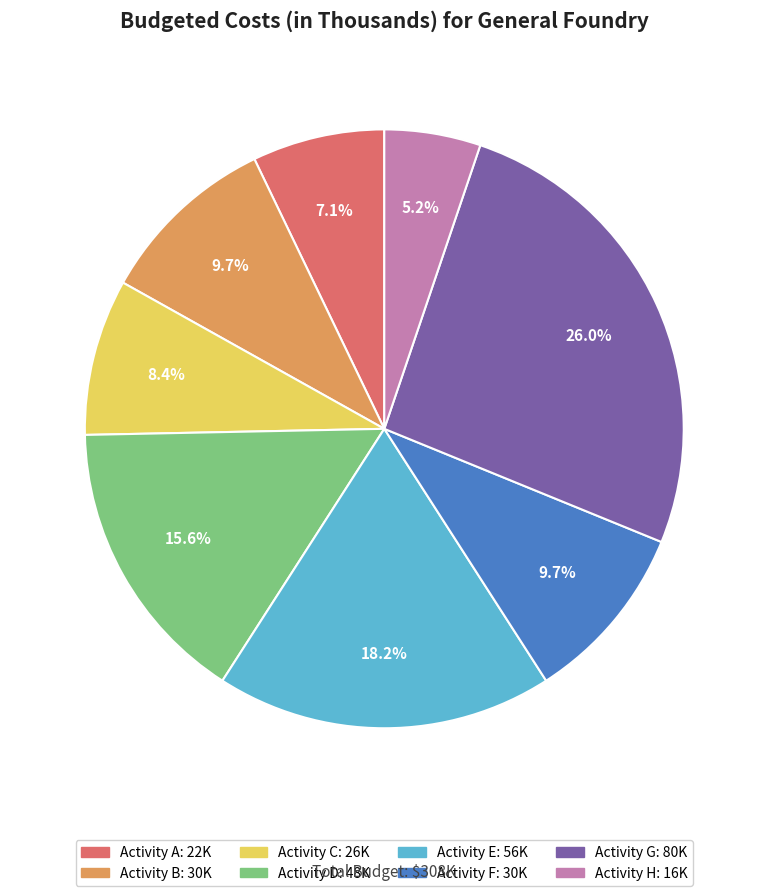

Is there a majority slice in this chart?

No